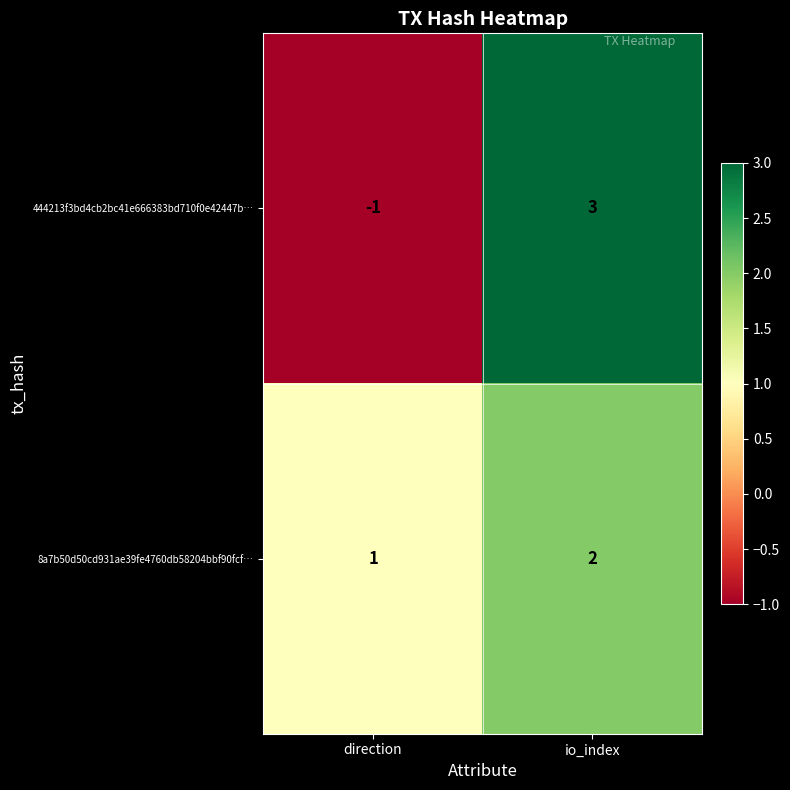

What is the difference between the 444213f3bd4cb2bc41e666383bd710f0e42447b… values at io_index and direction?

4